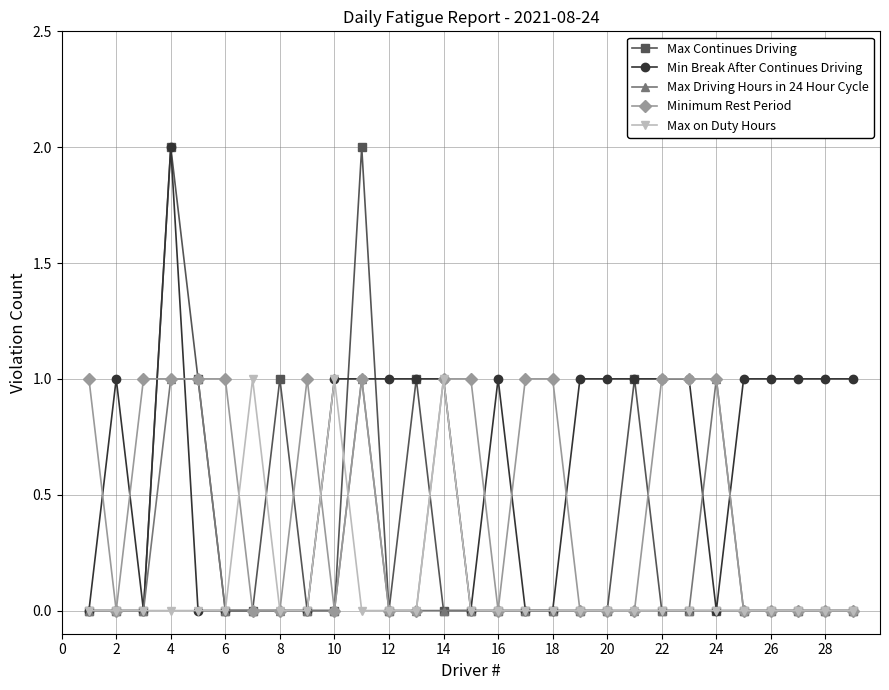

How many categories are shown in the chart?

29